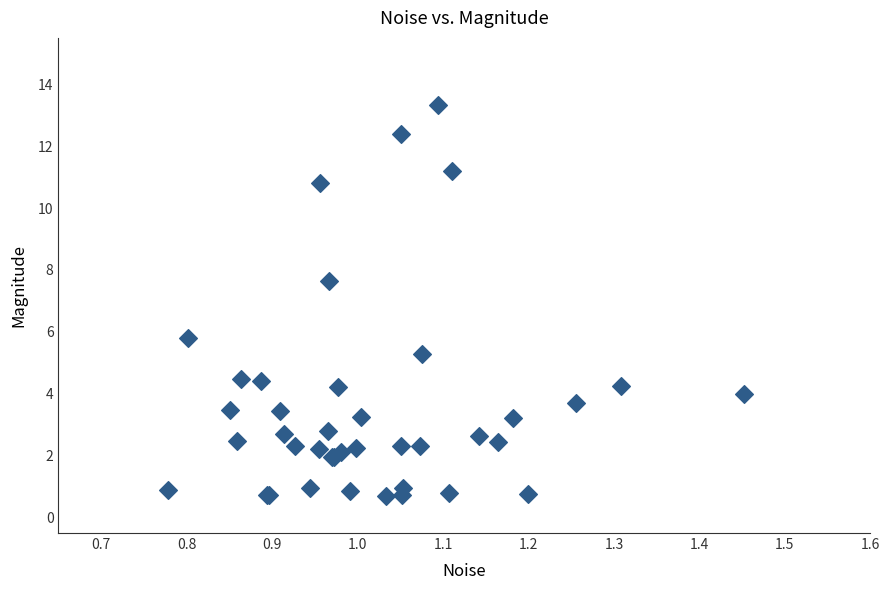

What Y value in the scatter plot is closest to 7?

7.6